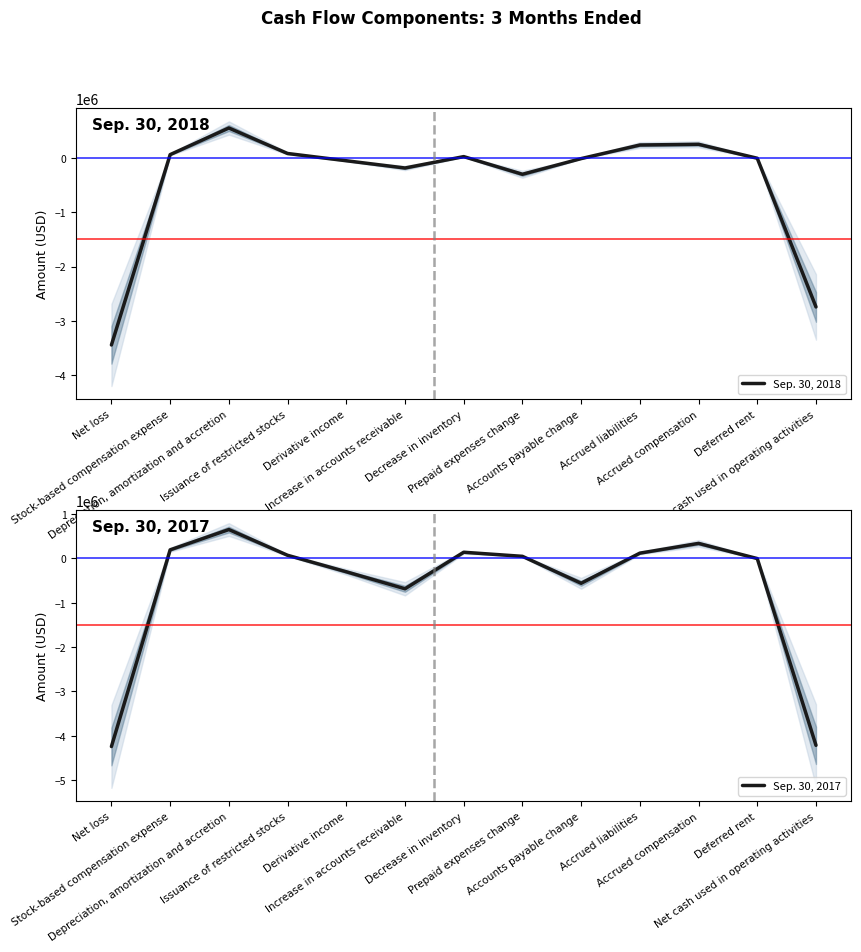

True or false: Sep. 30, 2017 has more than 2 interior local peaks.

True